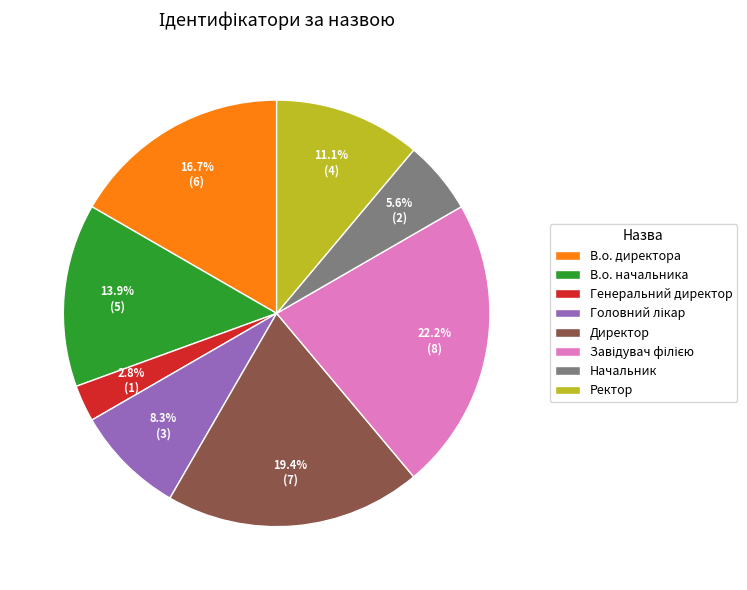

Which has a higher value, Ректор or В.о. начальника?

В.о. начальника